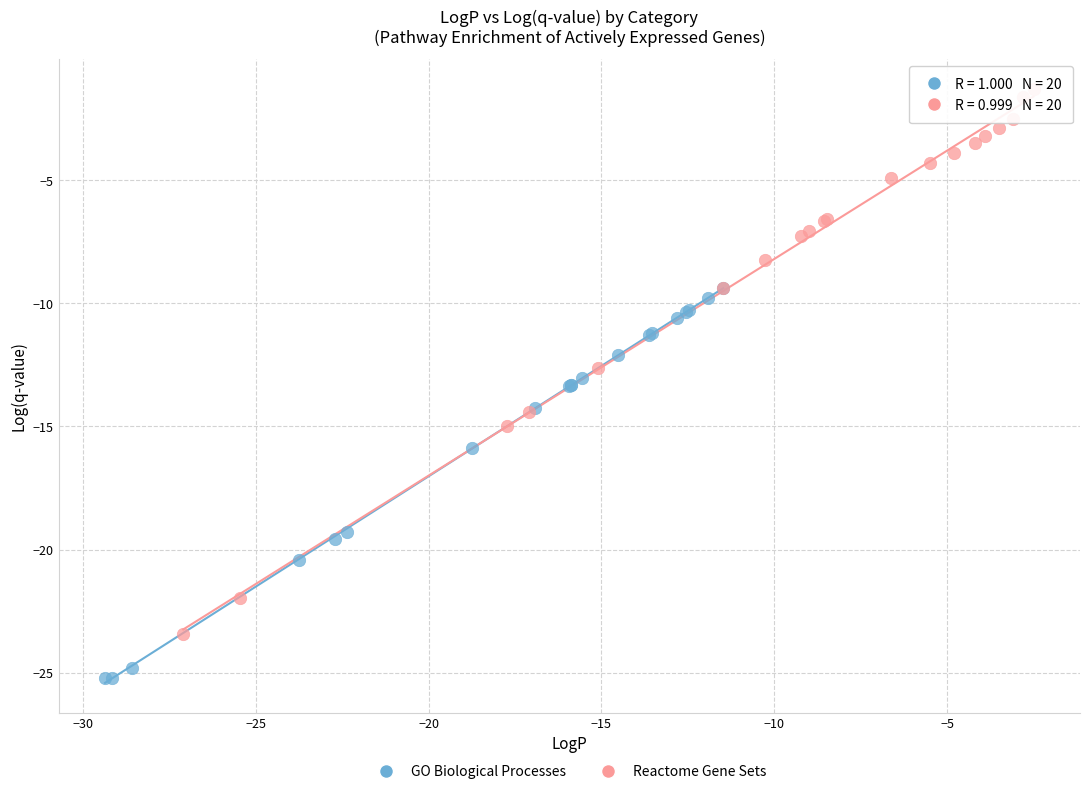

Which series reaches the maximum Y coordinate?

Reactome Gene Sets